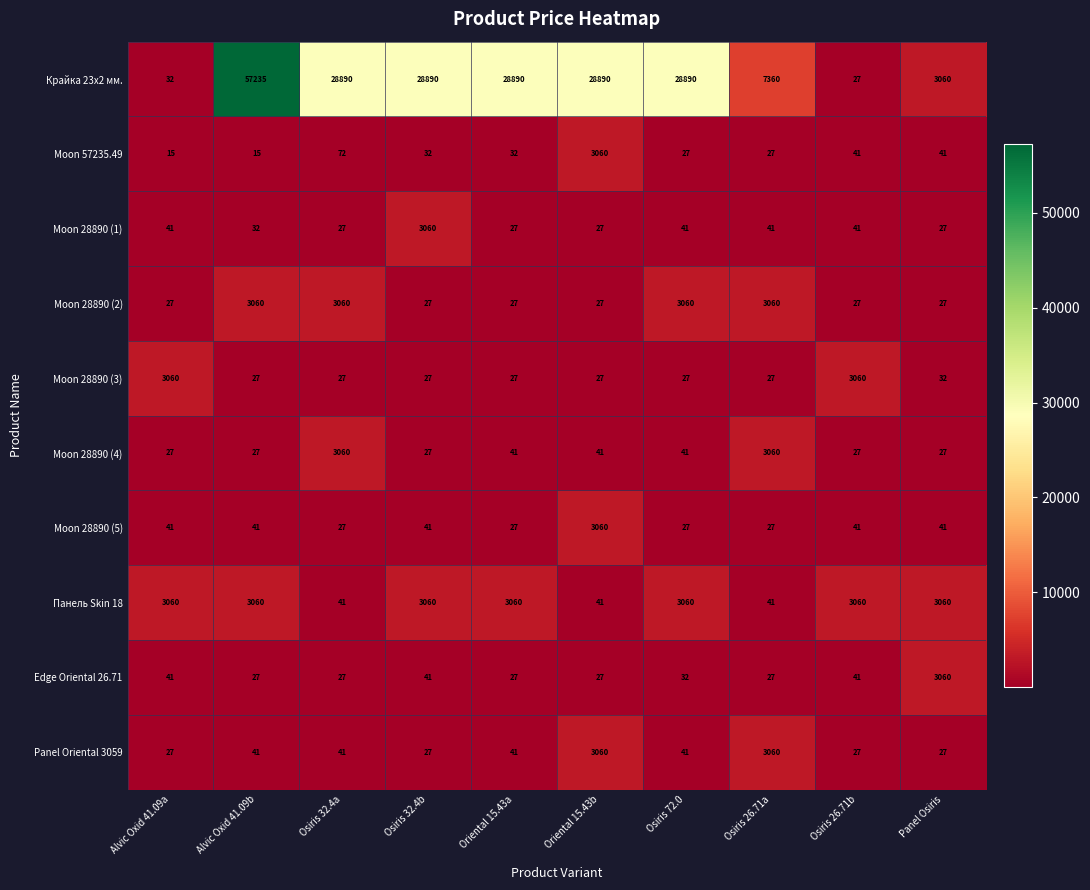

What is the smallest value displayed?

15